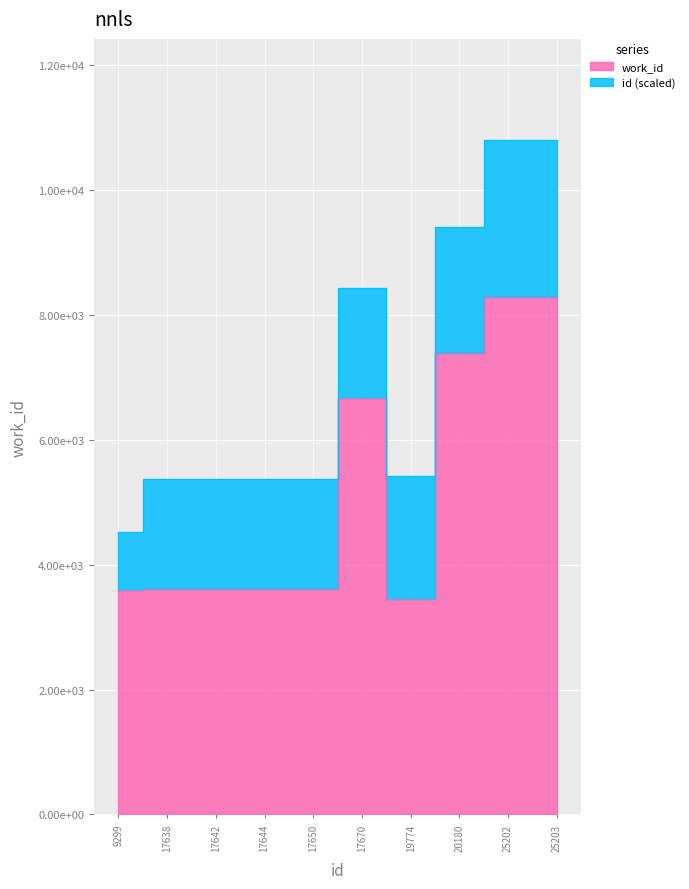

What is the difference between the maximum and minimum values?

4840